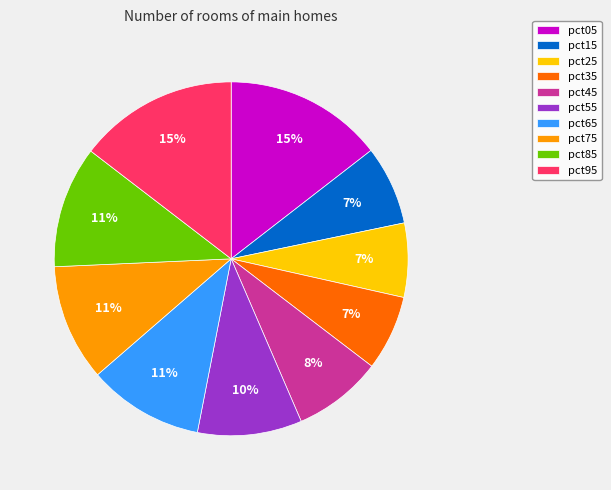

Is it true that pct85 is 11% of the pie?

True